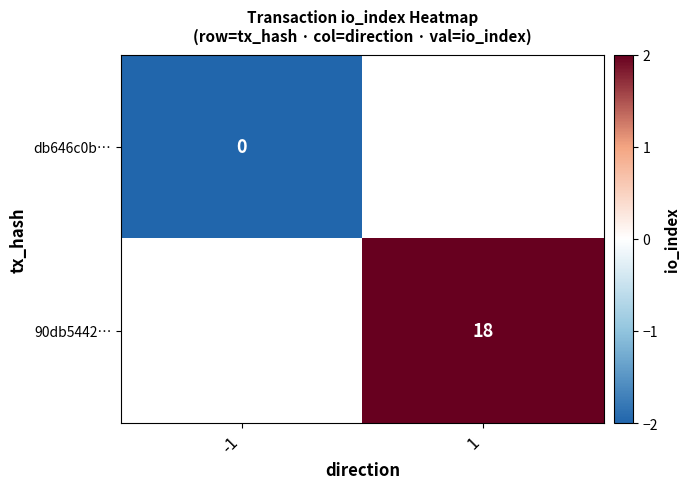

True or false: 90db5442… has a value of 18 at 1.

True